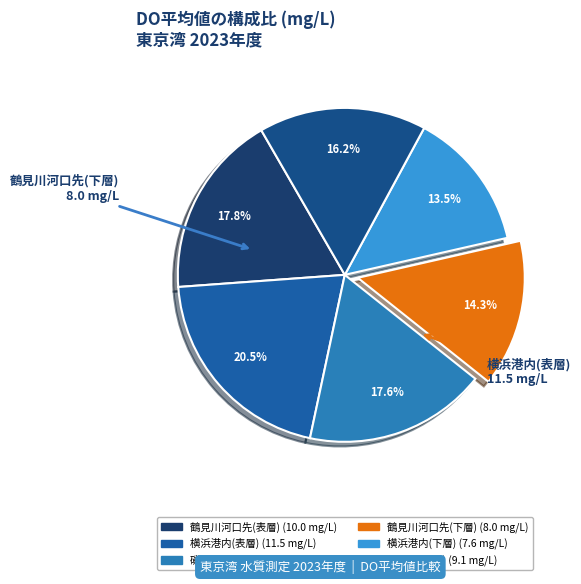

What is the ratio of the value at 磯子沖(表層) to the value at 磯子沖(下層)?

1.1